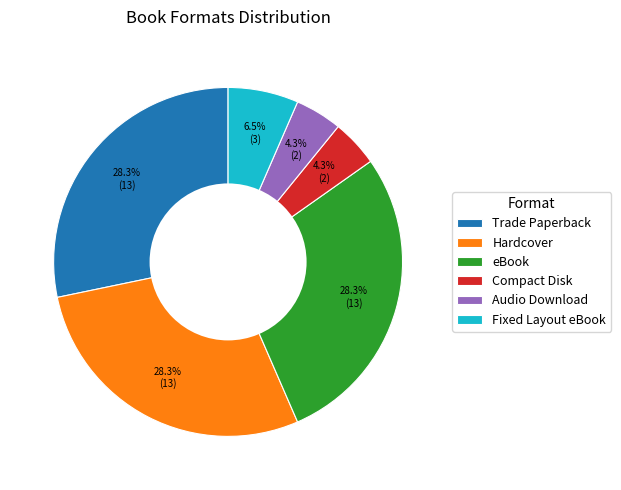

How many slices are in this pie chart?

6